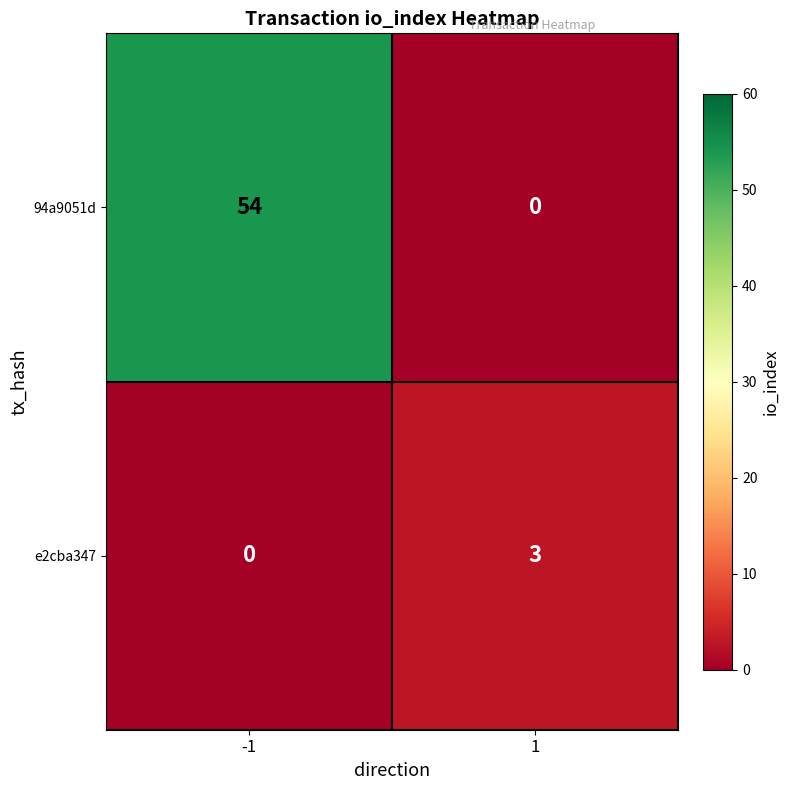

What is the greatest value displayed?

54